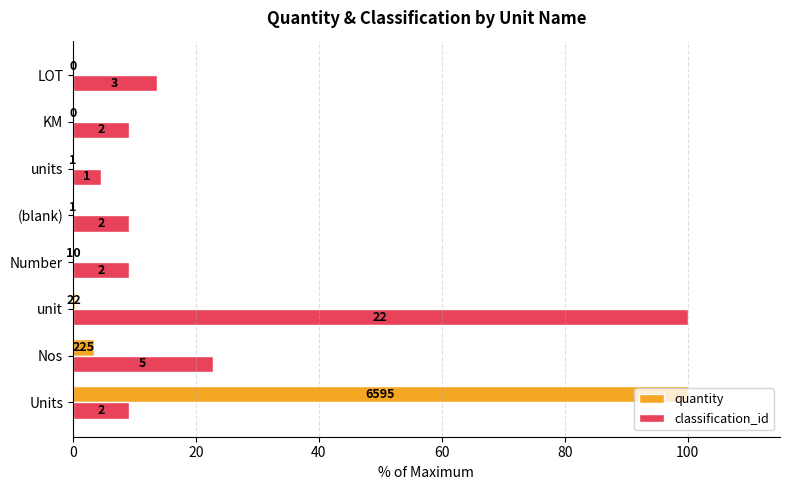

Which series has the widest spread of values?

quantity